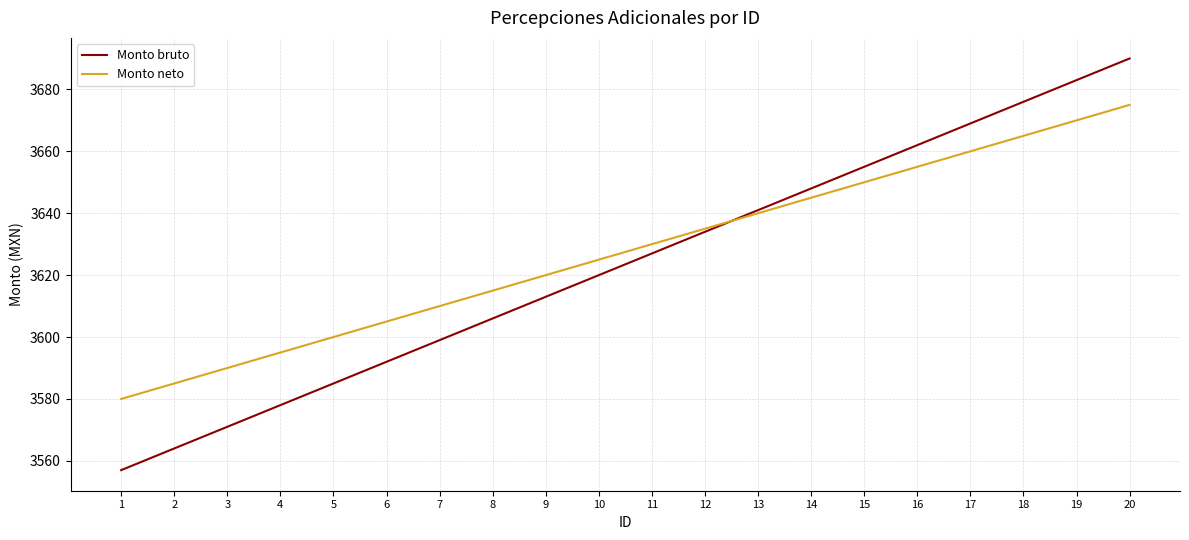

Which series changed the most between 1 and 2?

Monto bruto